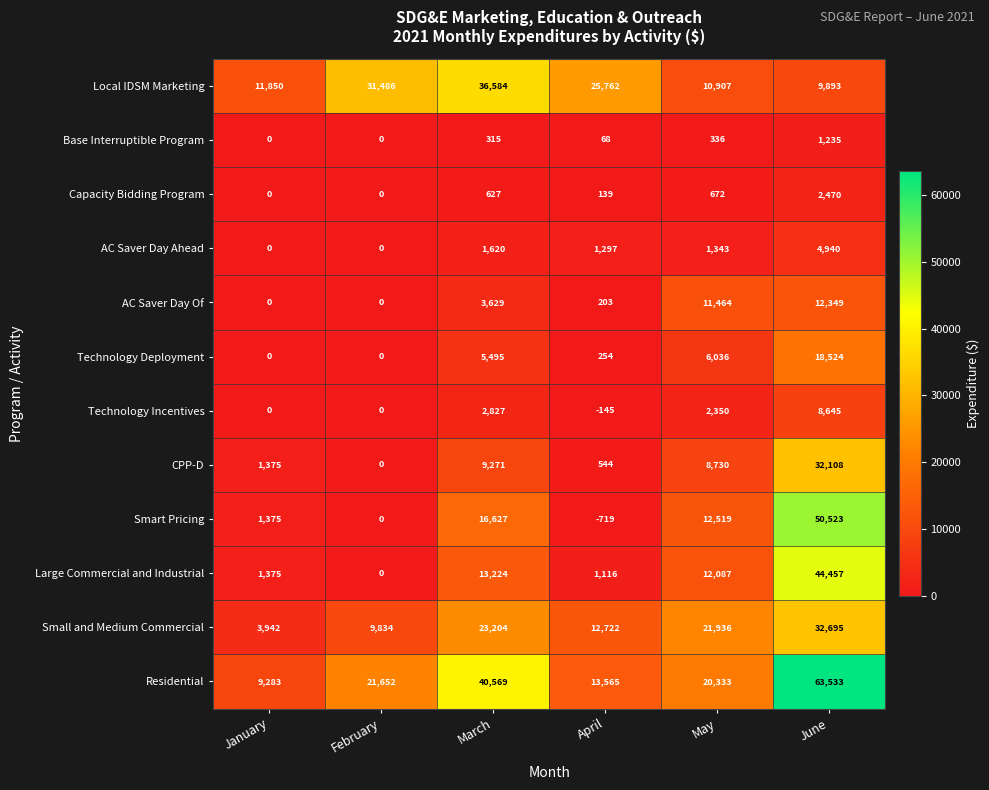

Count the number of data series in this chart.

12